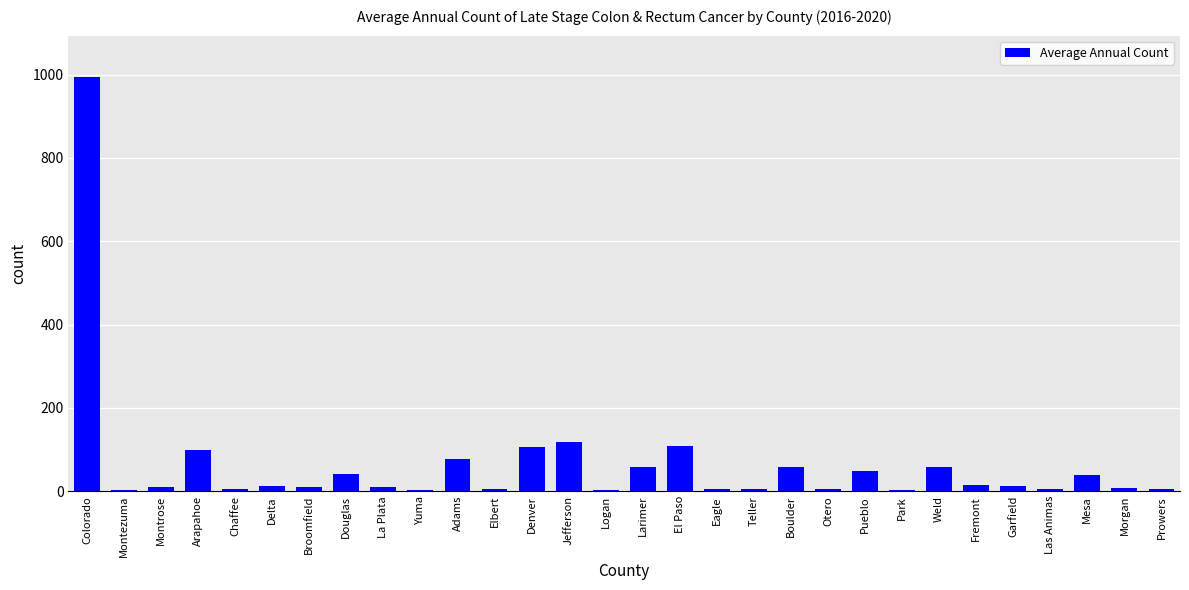

What is the sum of all values?

1933